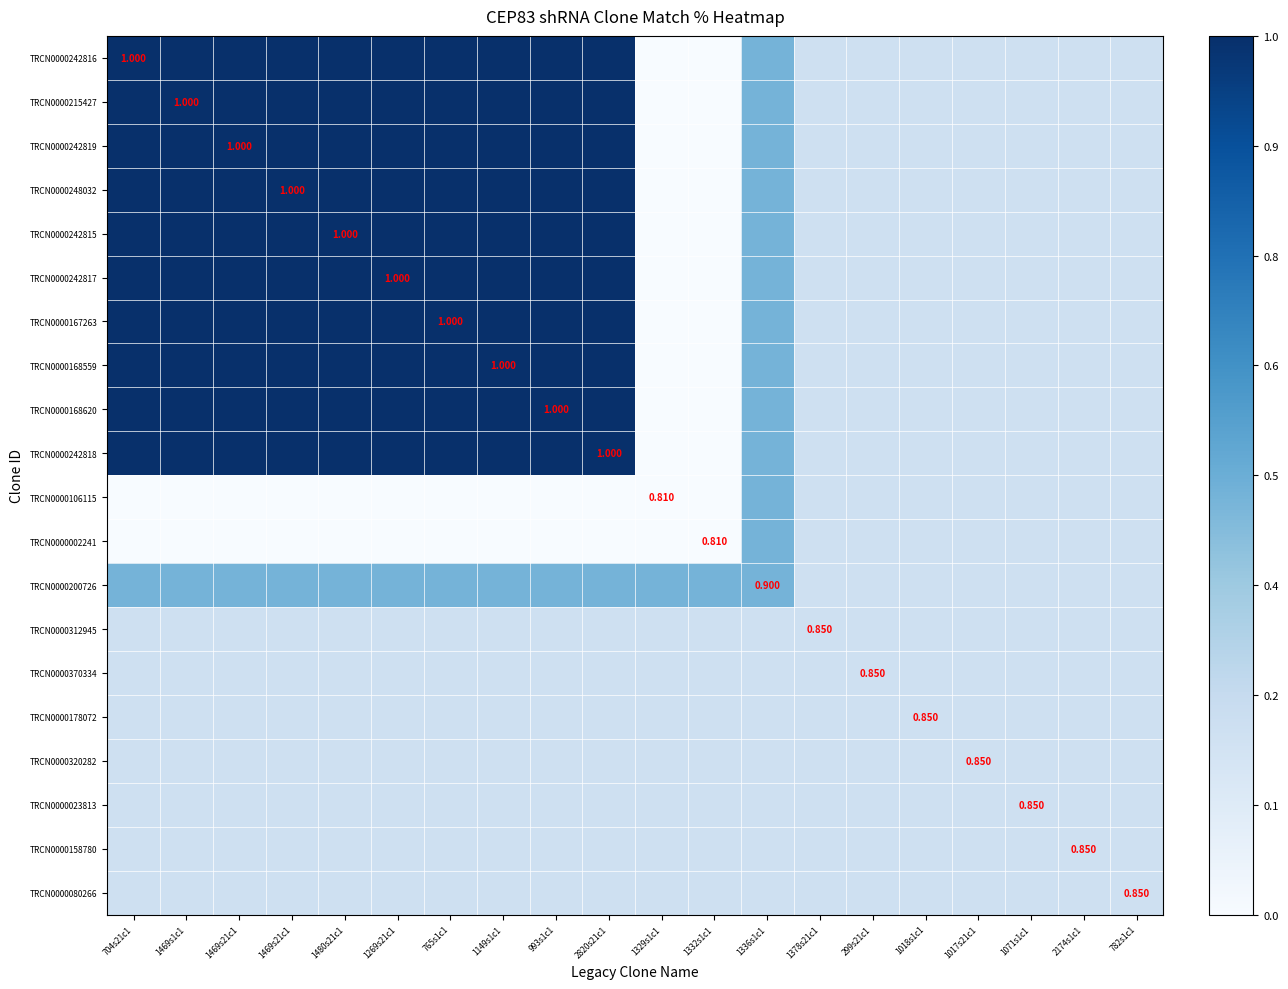

How many data points does each series have?

20